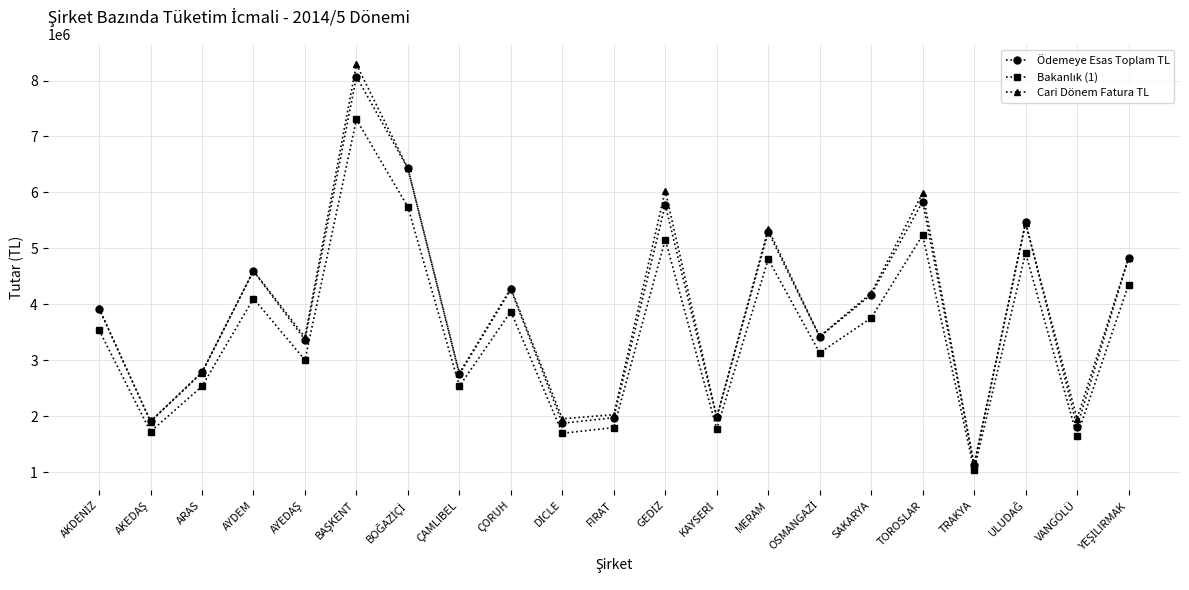

What is the total value across all series at SAKARYA?

12126429.0